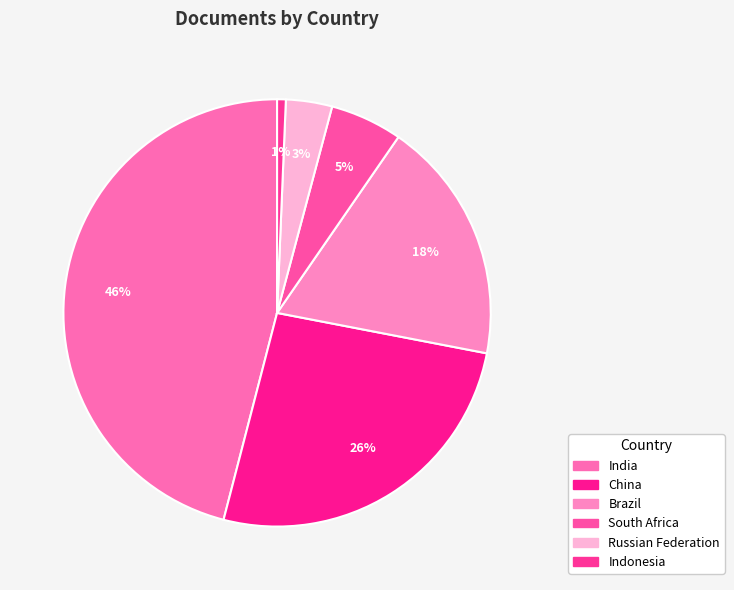

Does Brazil represent more than half of the total?

No